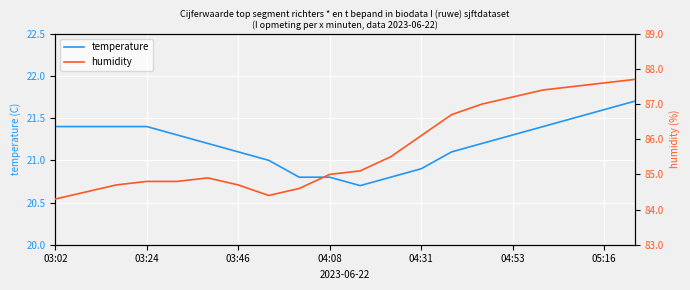

At how many categories does at least one series exceed 21?

20